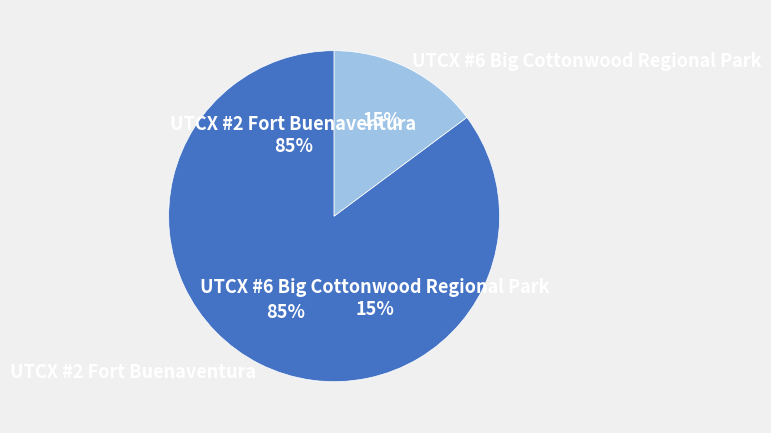

Is it true that UTCX #2 Fort Buenaventura is 85% of the pie?

True